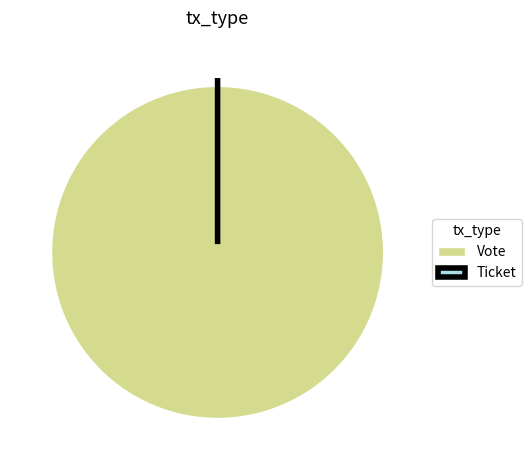

Which slice is the smallest?

Ticket